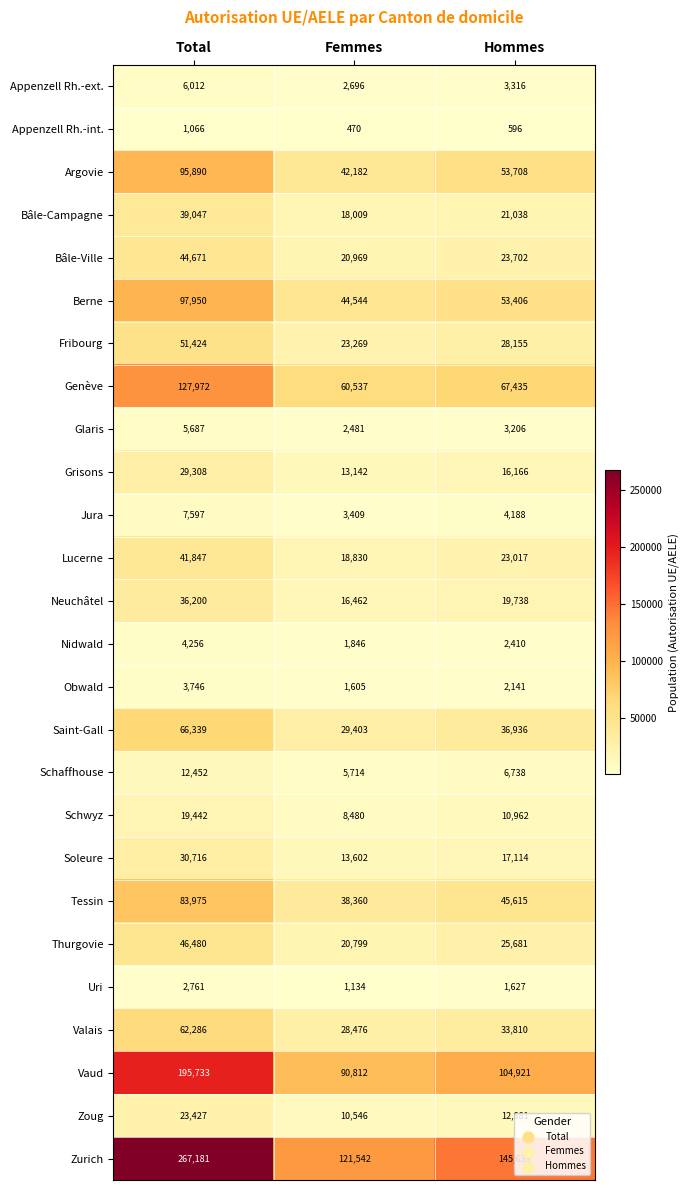

What is the minimum value shown in the chart?

470